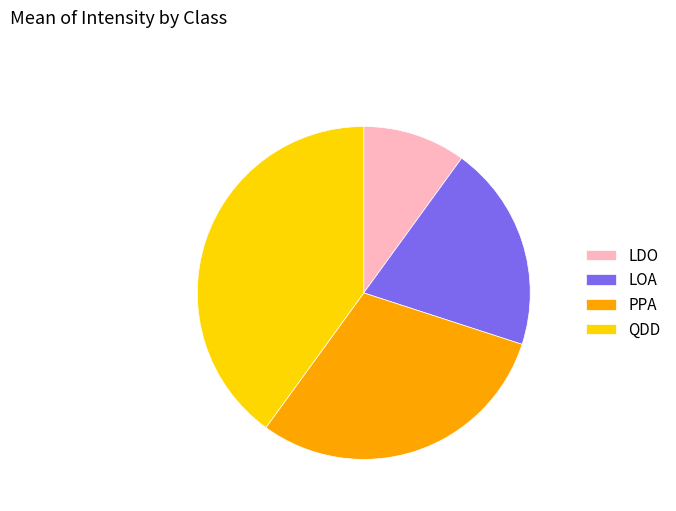

Is it true that PPA is 30% of the pie?

True